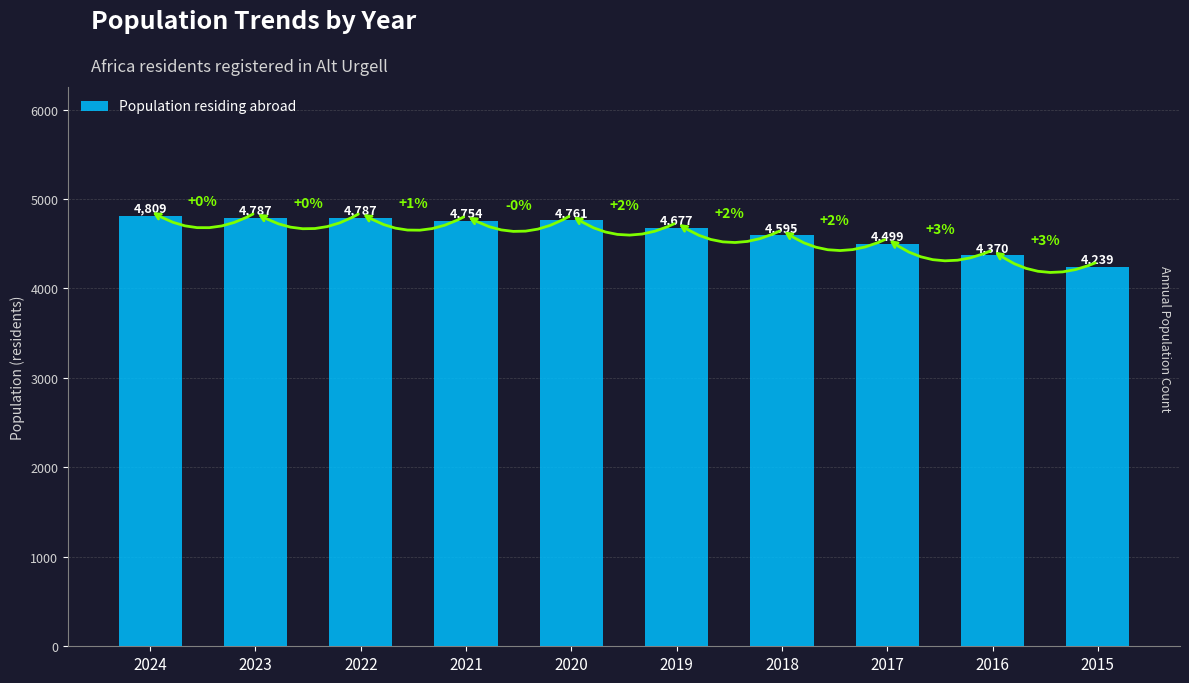

What is the value of the 10th bar from the left?

4239